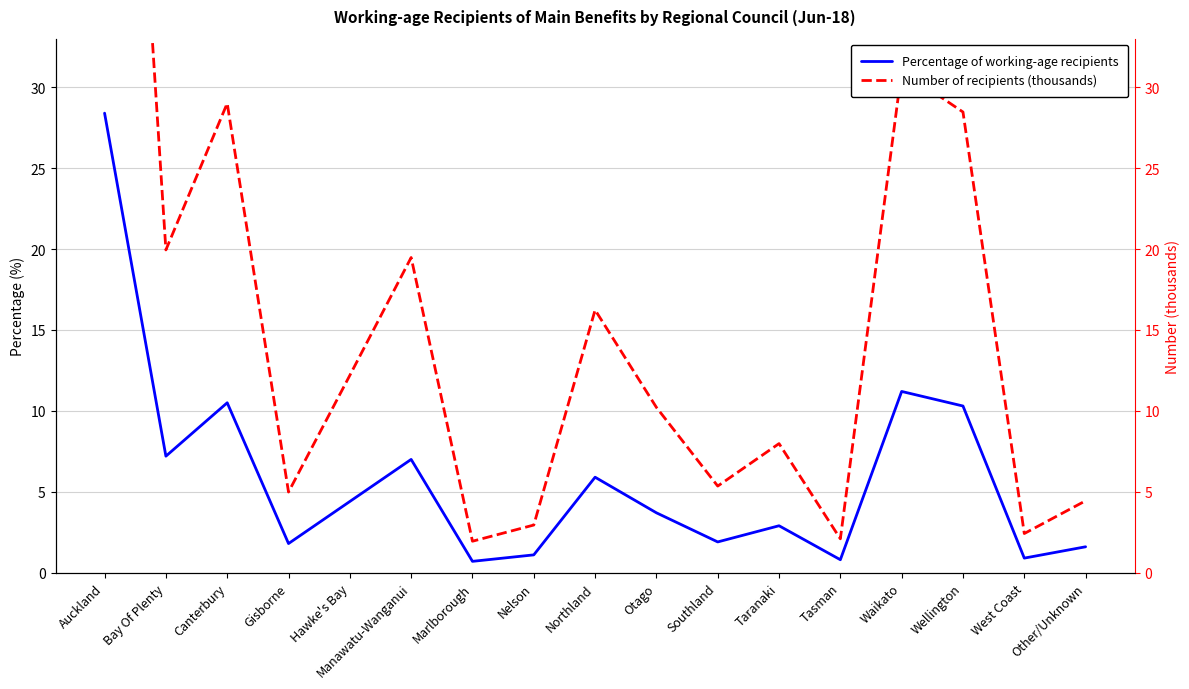

Reading left to right, what are all the values shown in this chart?

Percentage of working-age recipients: 28.4	7.2	10.5	1.8	4.4	7.0	0.7	1.1	5.9	3.7	1.9	2.9	0.8	11.2	10.3	0.9	1.6
Number of recipients (thousands): 78.7	19.9	29.0	5.0	12.2	19.5	1.9	2.9	16.2	10.2	5.4	8.0	2.1	31.0	28.5	2.4	4.4